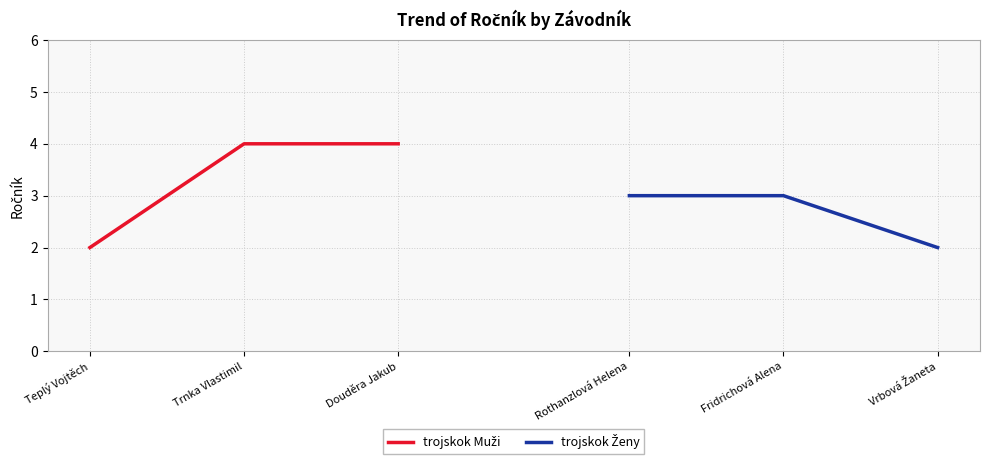

Reading left to right, transcribe all the data shown in this chart.

trojskok Muži: 2	4	4
trojskok Ženy: 3	3	2